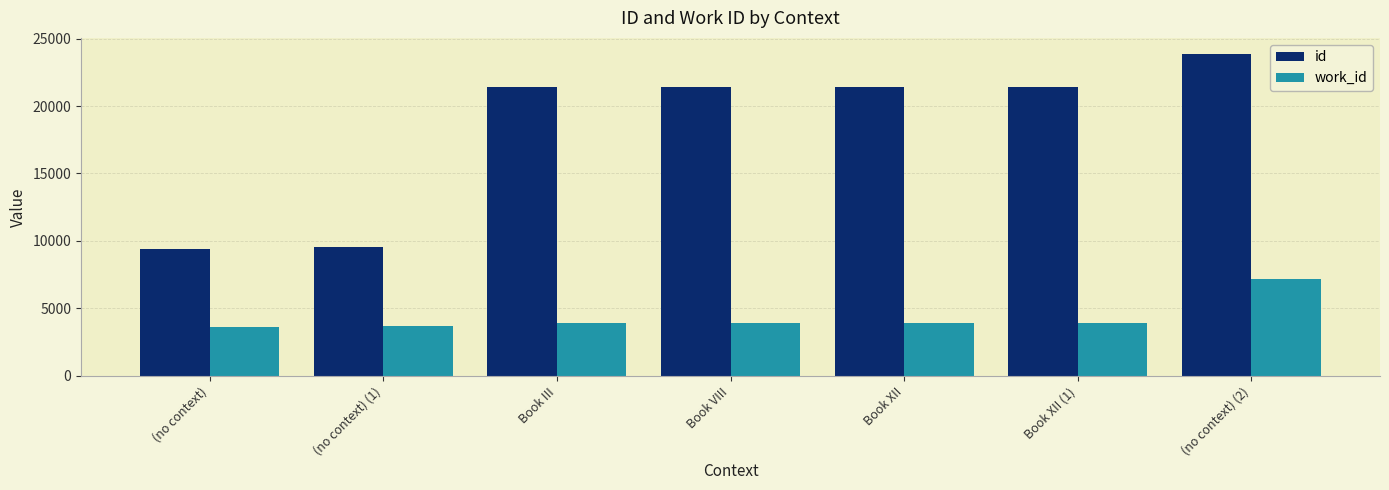

How many values in the work_id series are below 3938?

2